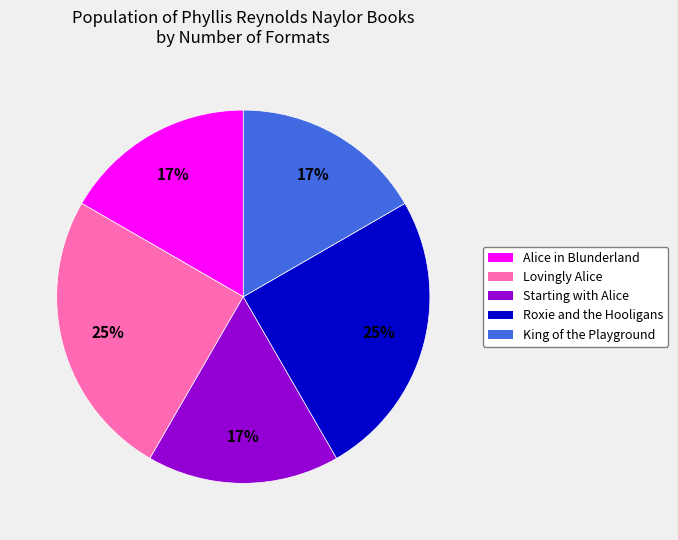

Is the sum of Starting with Alice and Alice in Blunderland greater than half?

No